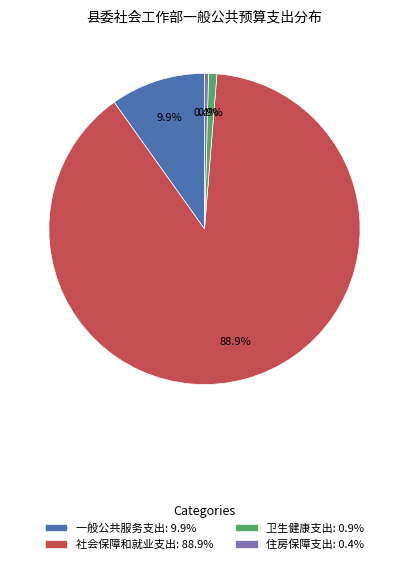

What percentage do 社会保障和就业支出: 88.9% and 卫生健康支出: 0.9% together represent?

89.7%